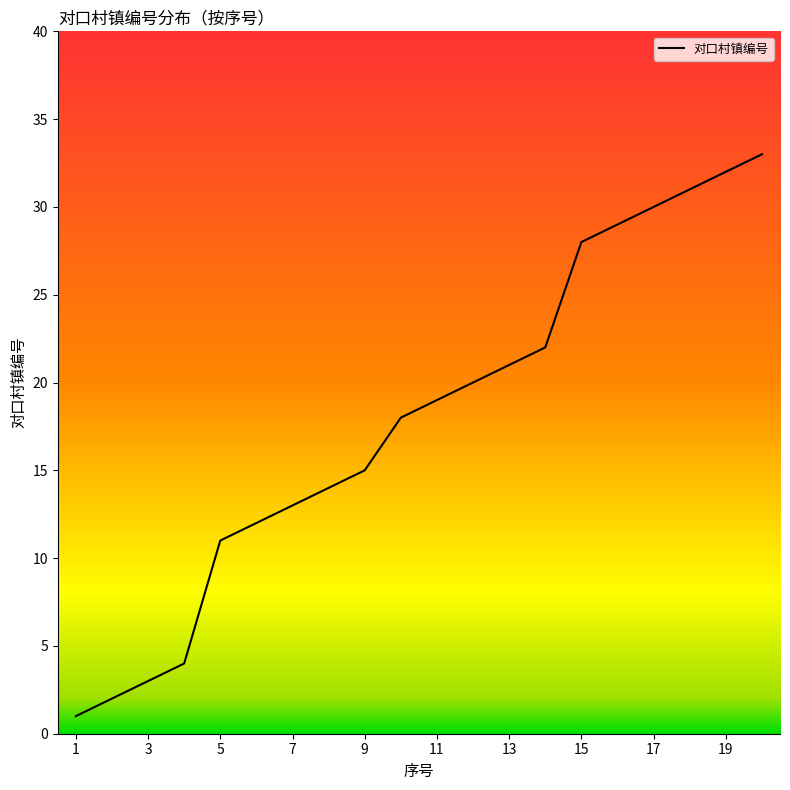

How many lines are shown in the chart?

1